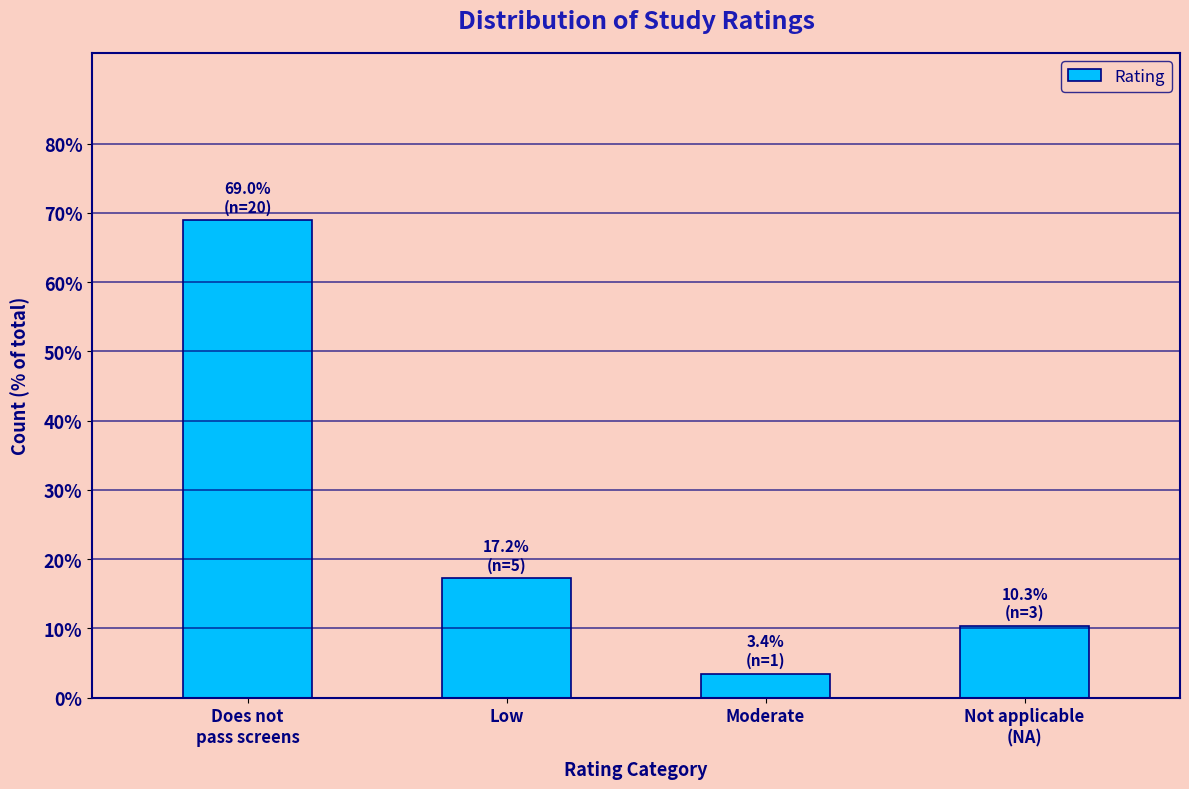

Reading left to right, extract all data points from this chart.

69.0	17.2	3.4	10.3